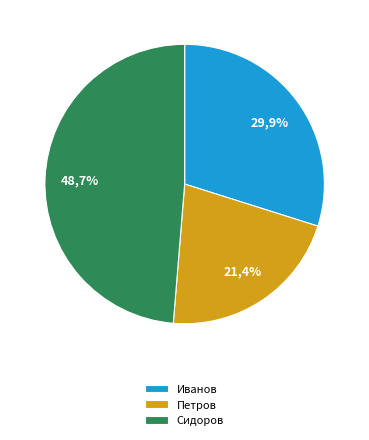

How much of the chart is everything except Сидоров?

51.3%